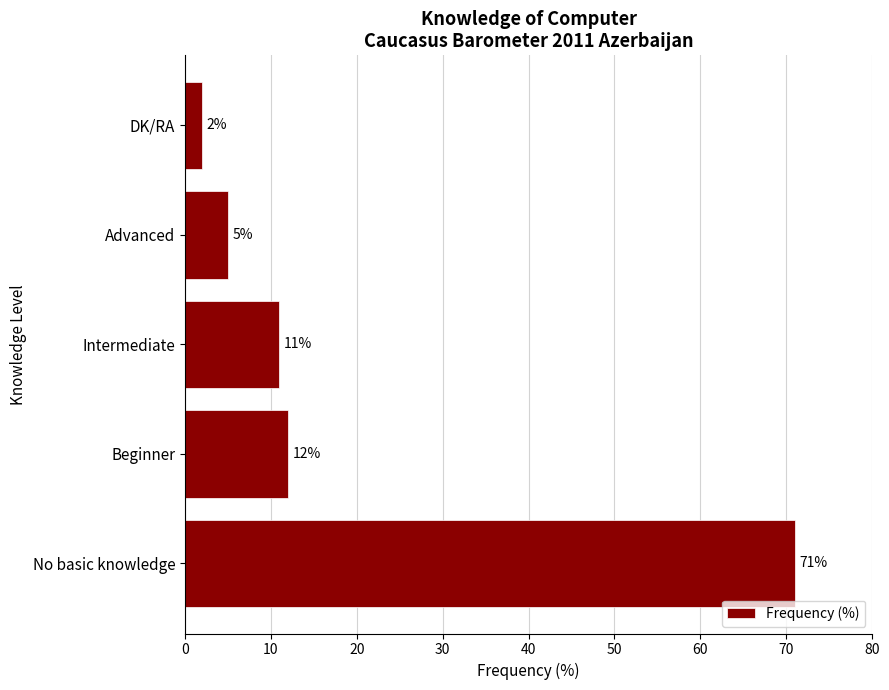

Reading bottom to top, list all the values displayed in this chart.

71	12	11	5	2